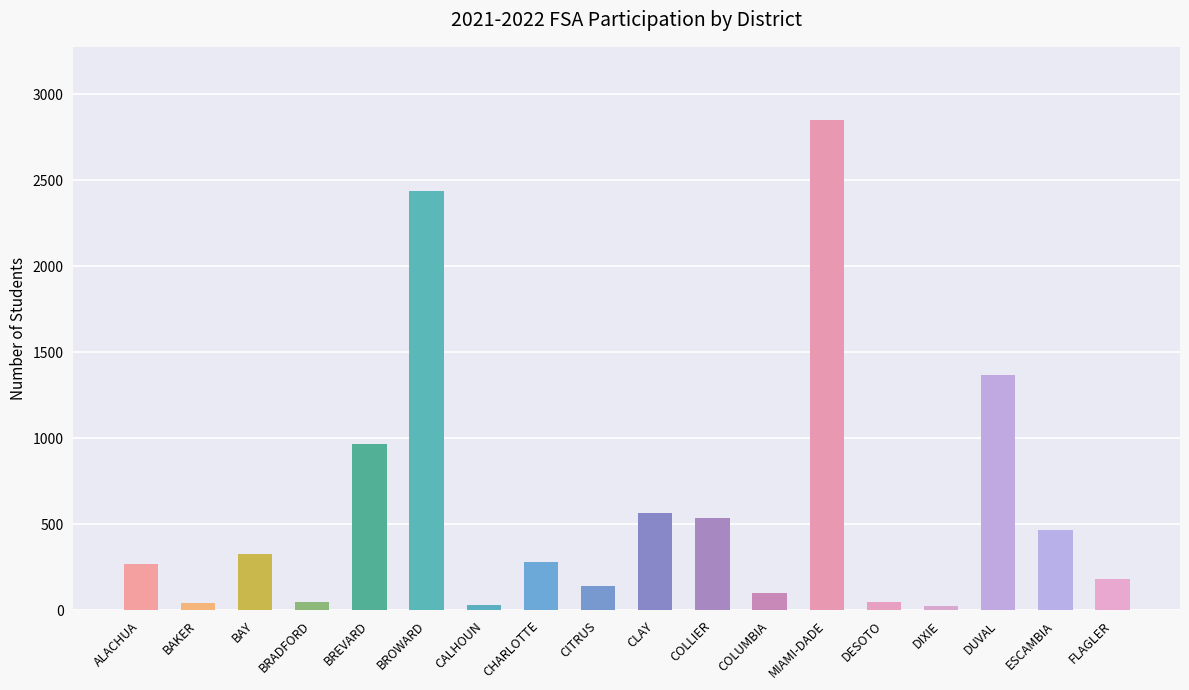

What position from the left is CLAY?

10